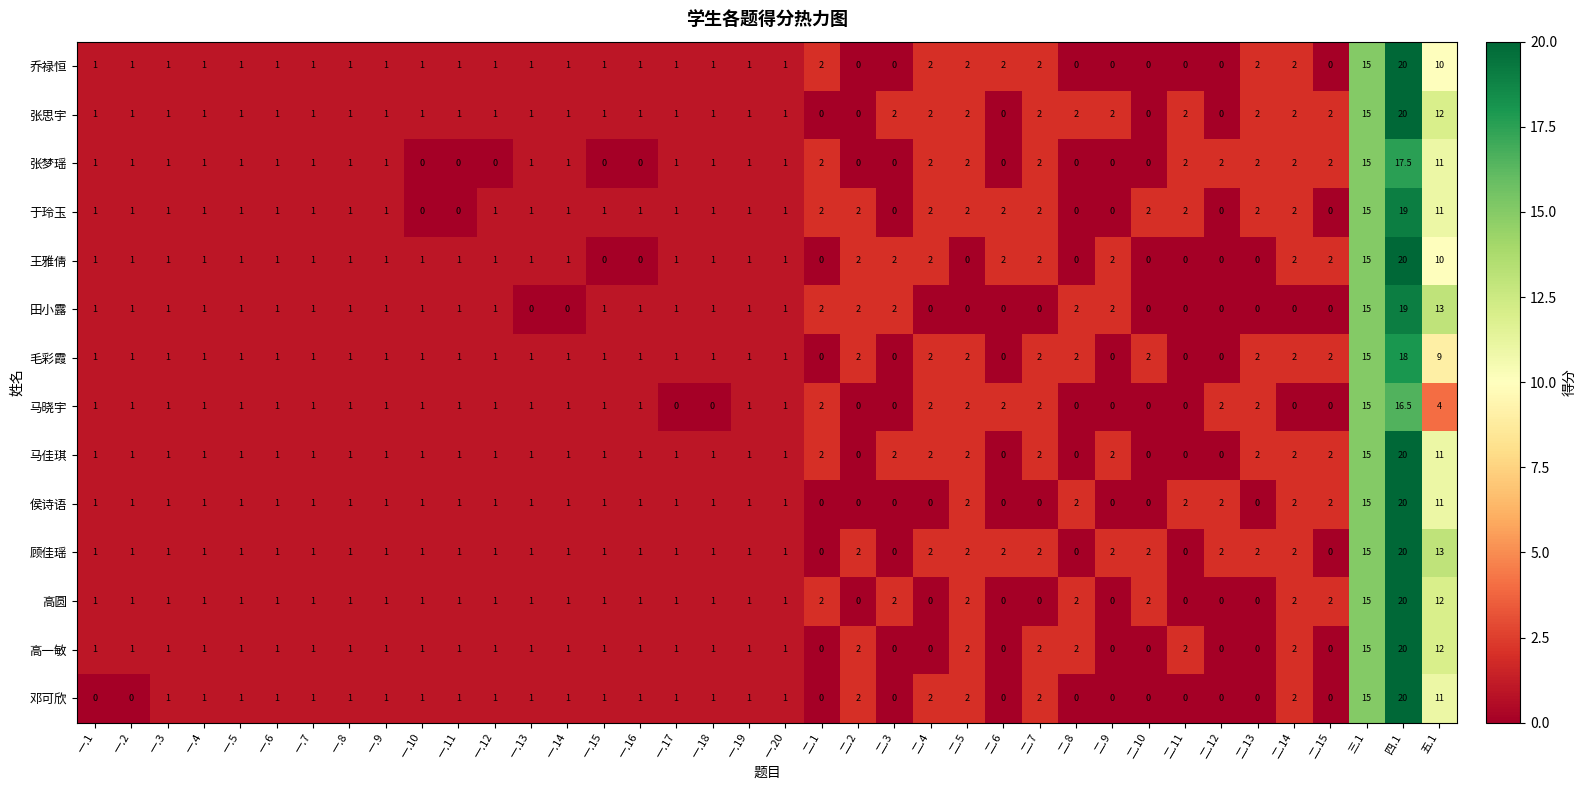

How many distinct data groups are displayed?

14